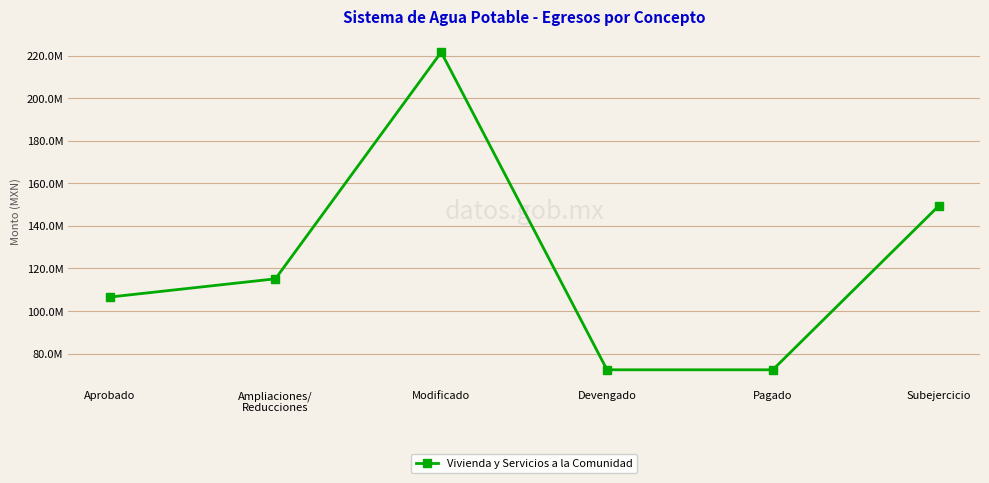

Where is the first local maximum?

Modificado